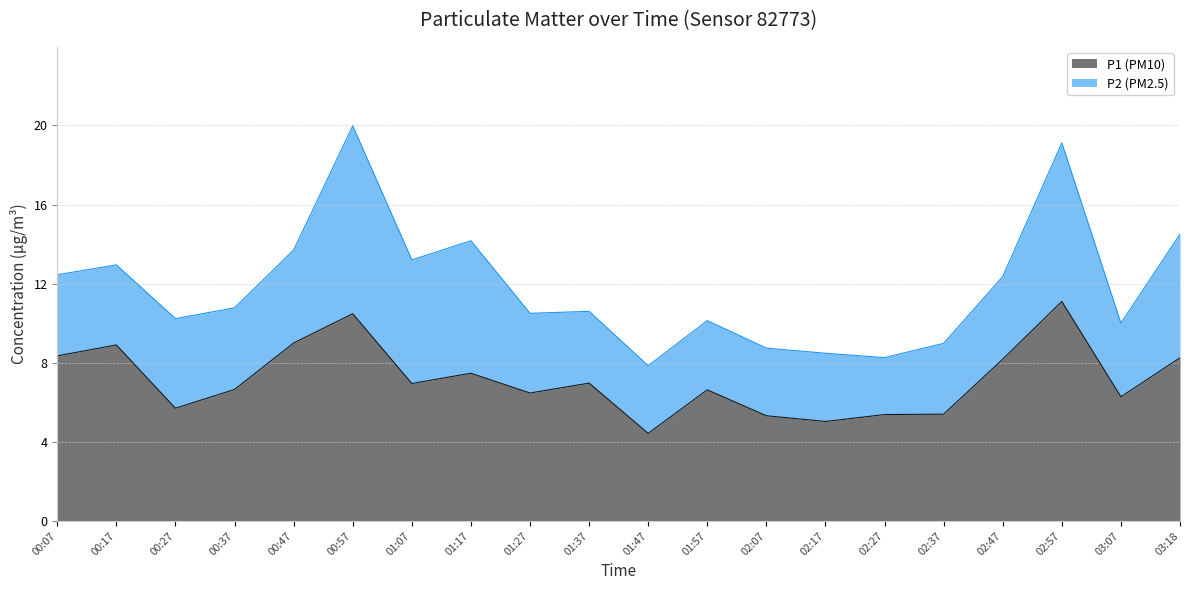

Which has a higher value, 02:37 or 00:17?

00:17